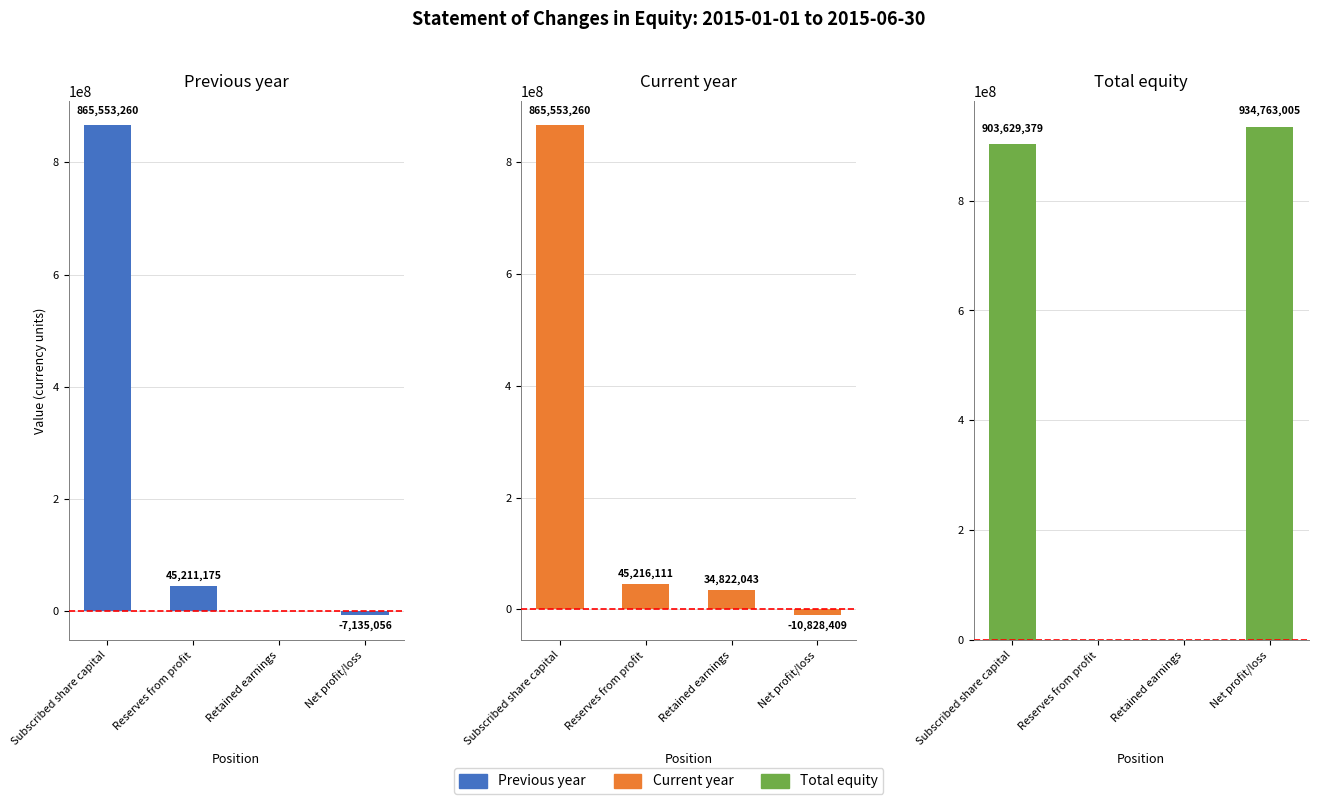

What is the total value across all series at Net profit/loss?

916799540